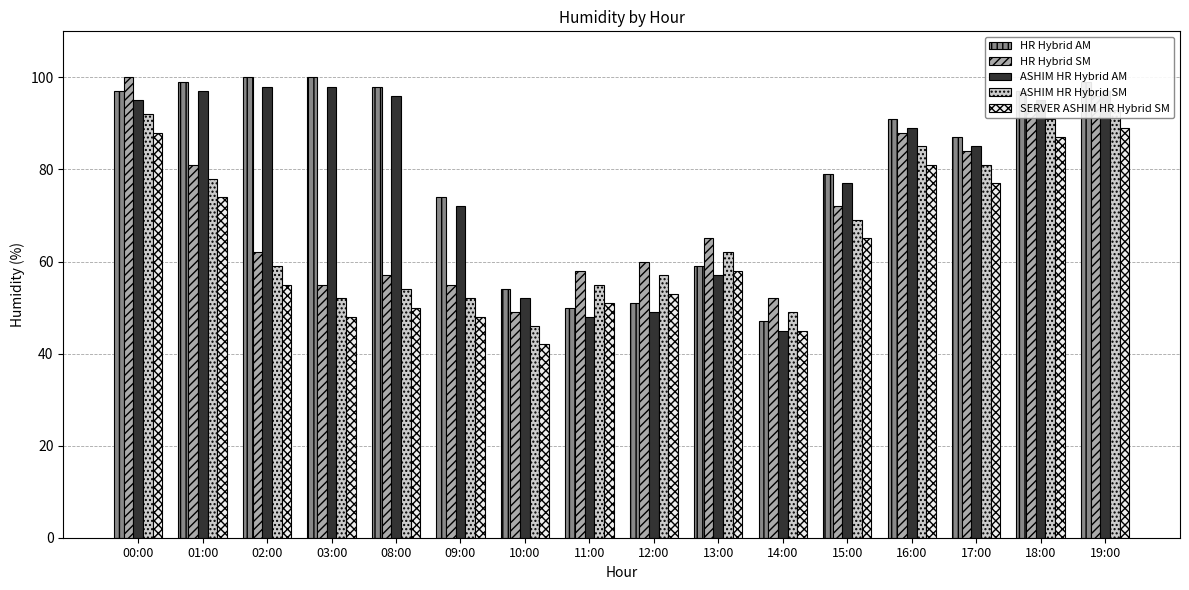

How many groups of bars are there?

16